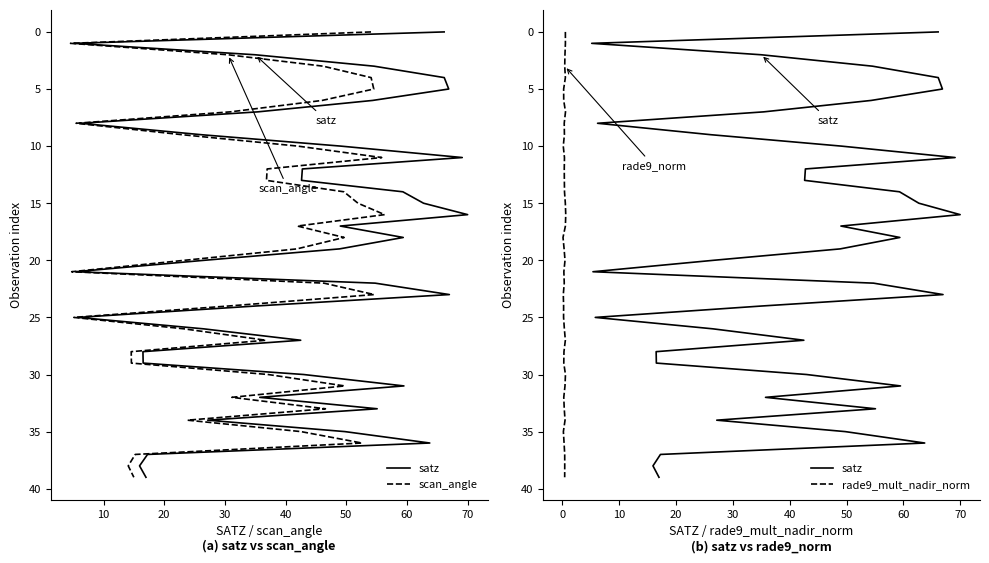

How many positive values does the rade9_mult_nadir_norm series have?

39